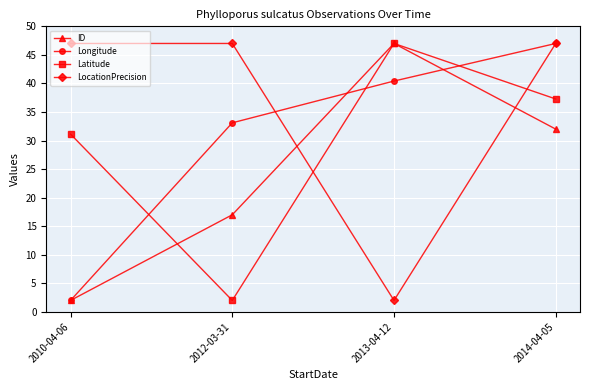

What is the difference between the highest and lowest values at 2012-03-31?

45.0